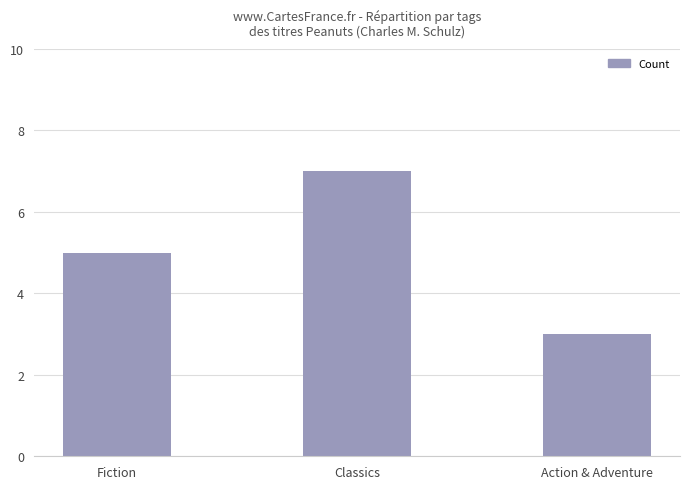

What is the value of the 2nd bar from the left?

7